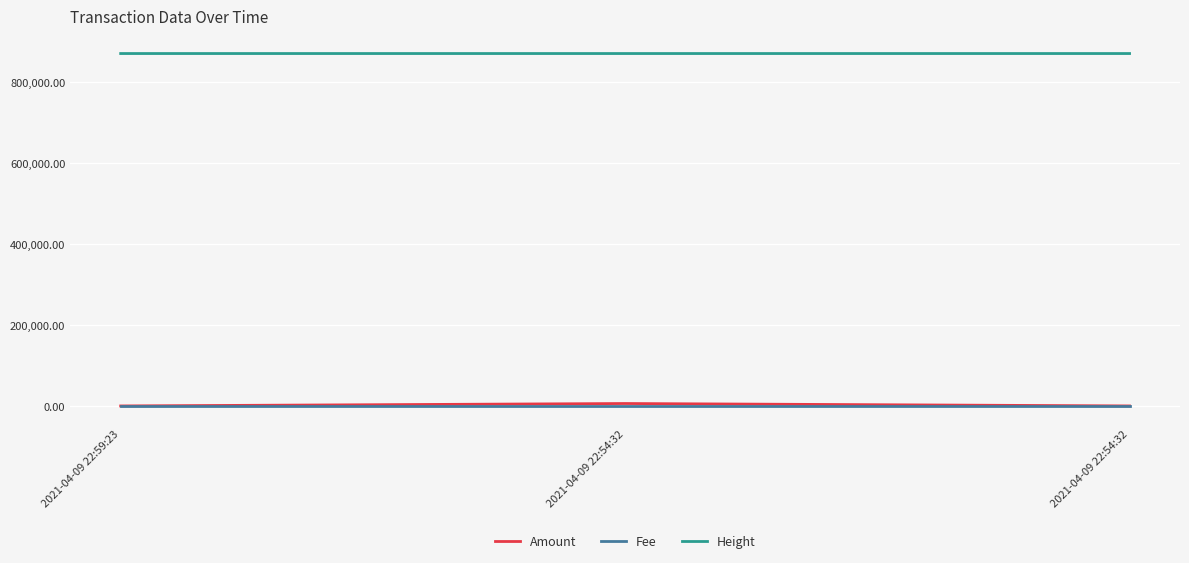

Does the chart have visible grid lines?

Yes